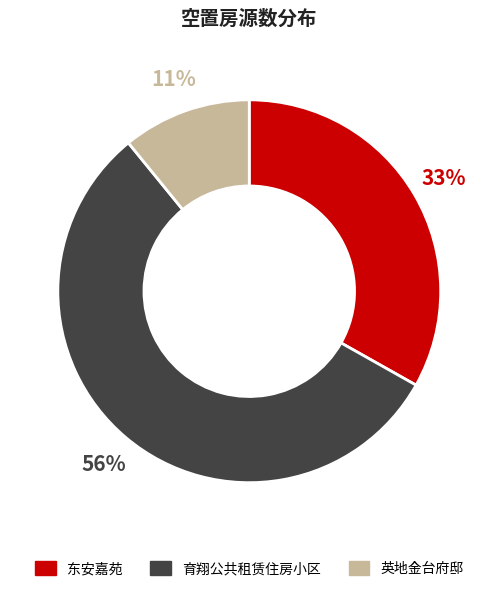

To the nearest percent, what is the average slice percentage?

33%